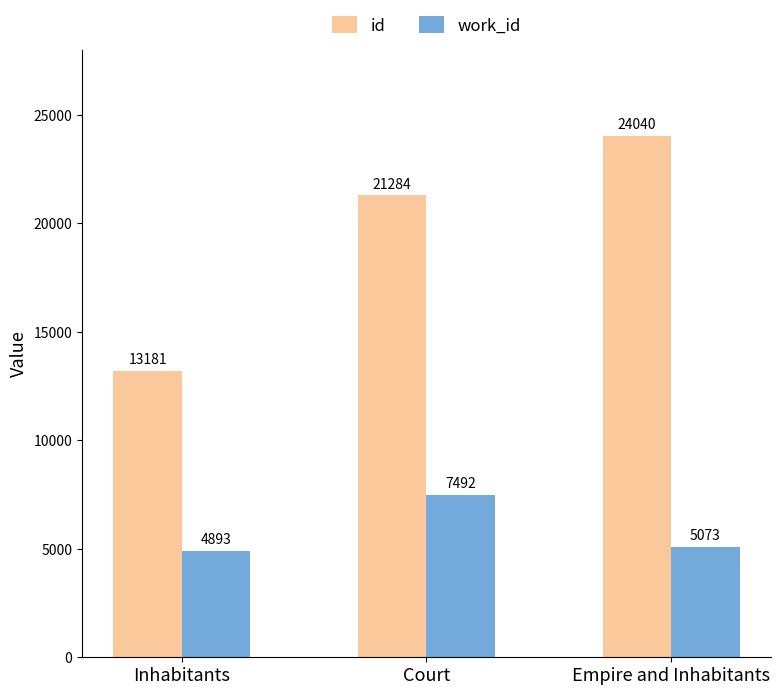

How many groups of bars are there?

3